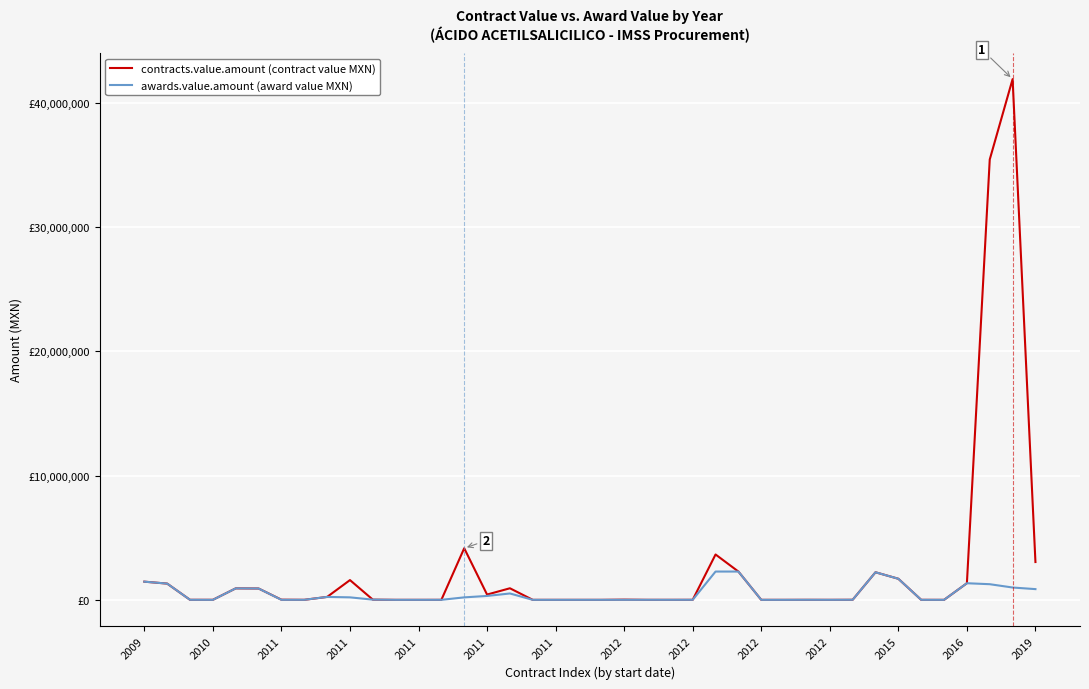

What are all the series names shown in the legend?

contracts.value.amount (contract value MXN), awards.value.amount (award value MXN)